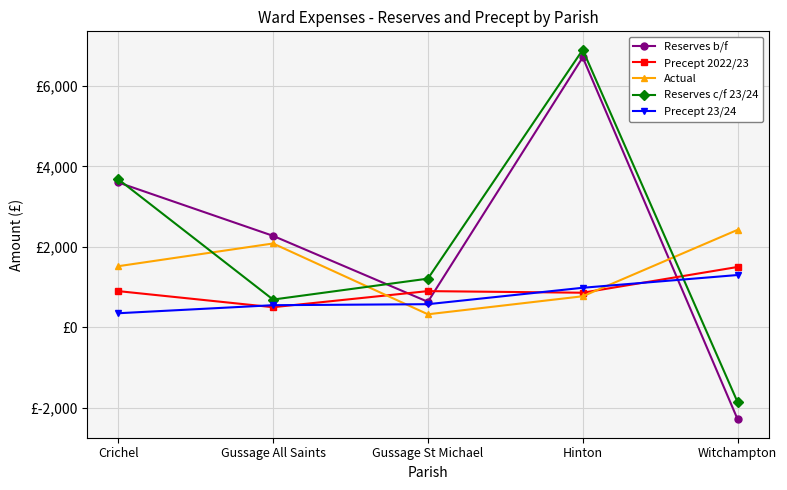

Where is Actual nearest to the value 1373?

Crichel